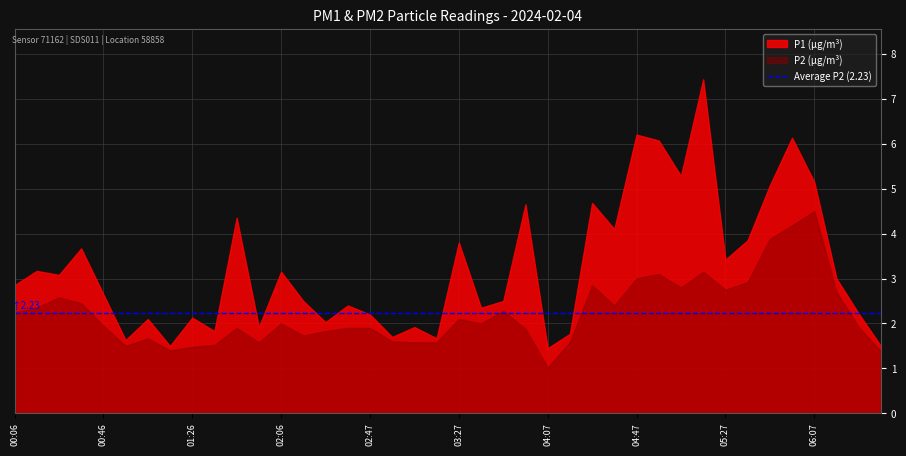

What is the value of the P1 point at the 24th from the left?

4.7